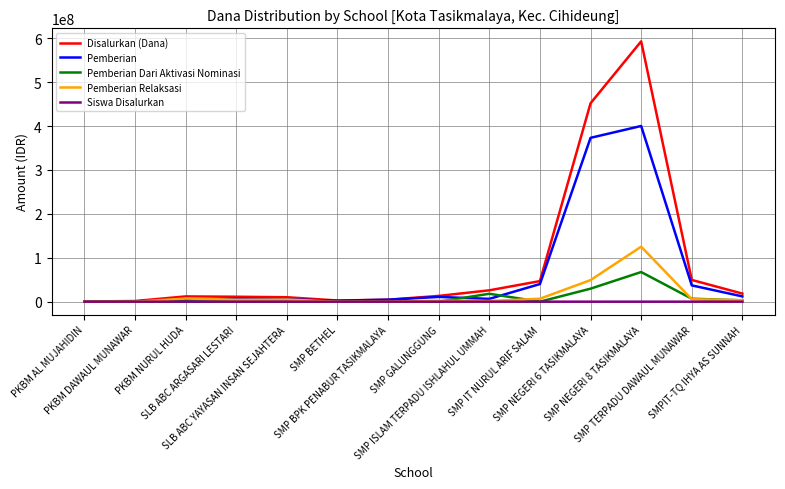

Does the chart display data point markers on the line(s)?

No